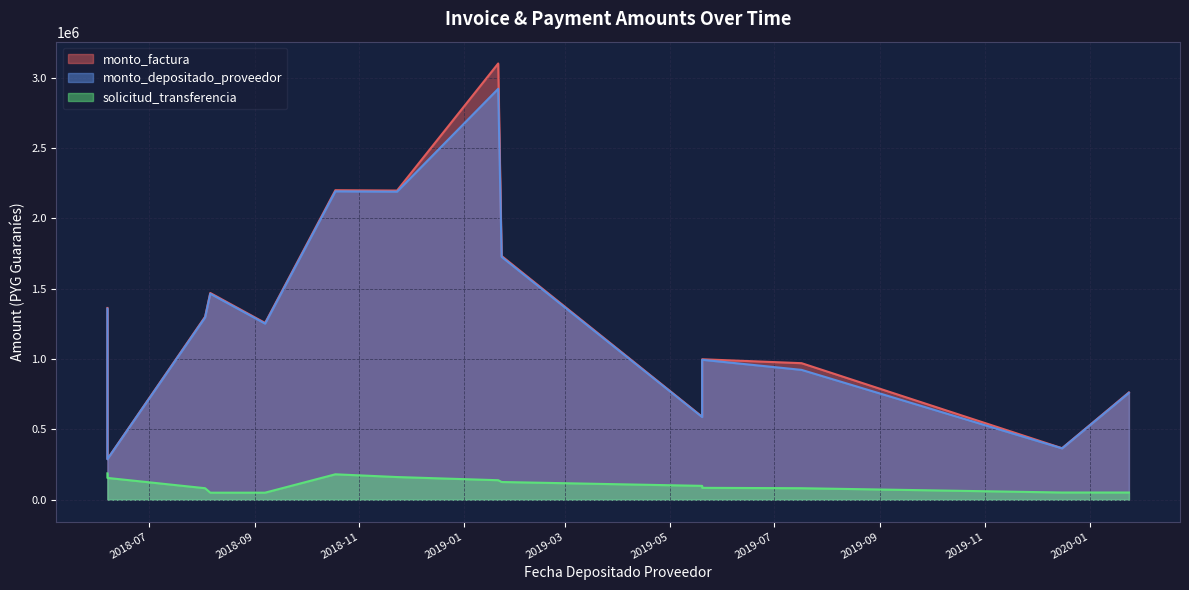

Which series has the widest spread of values?

monto_factura